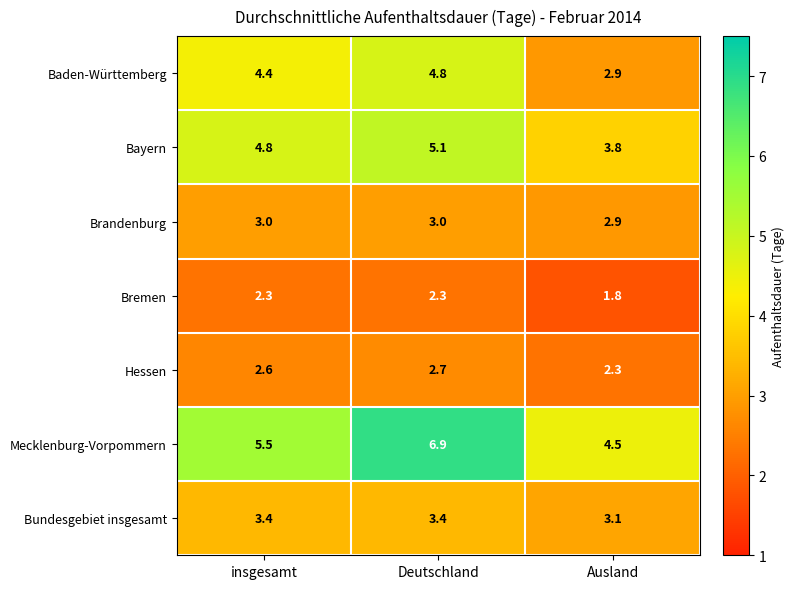

Where is Baden-Württemberg nearest to the value 3?

Ausland